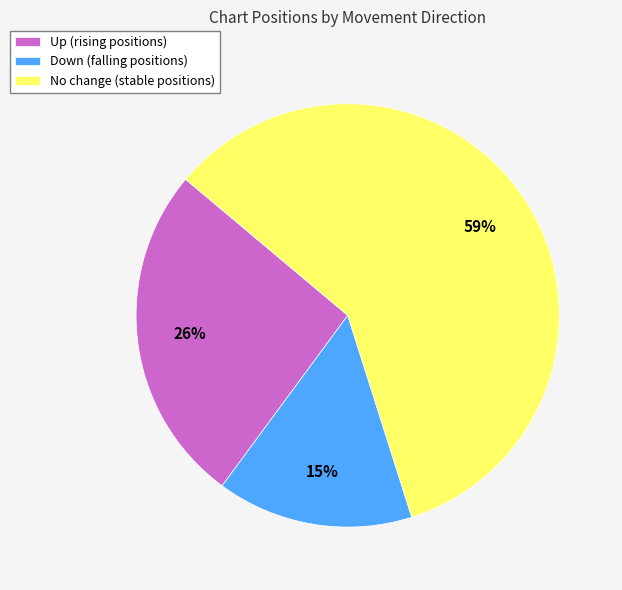

To the nearest percent, what is the combined percentage of Up (rising positions) and No change (stable positions)?

85%